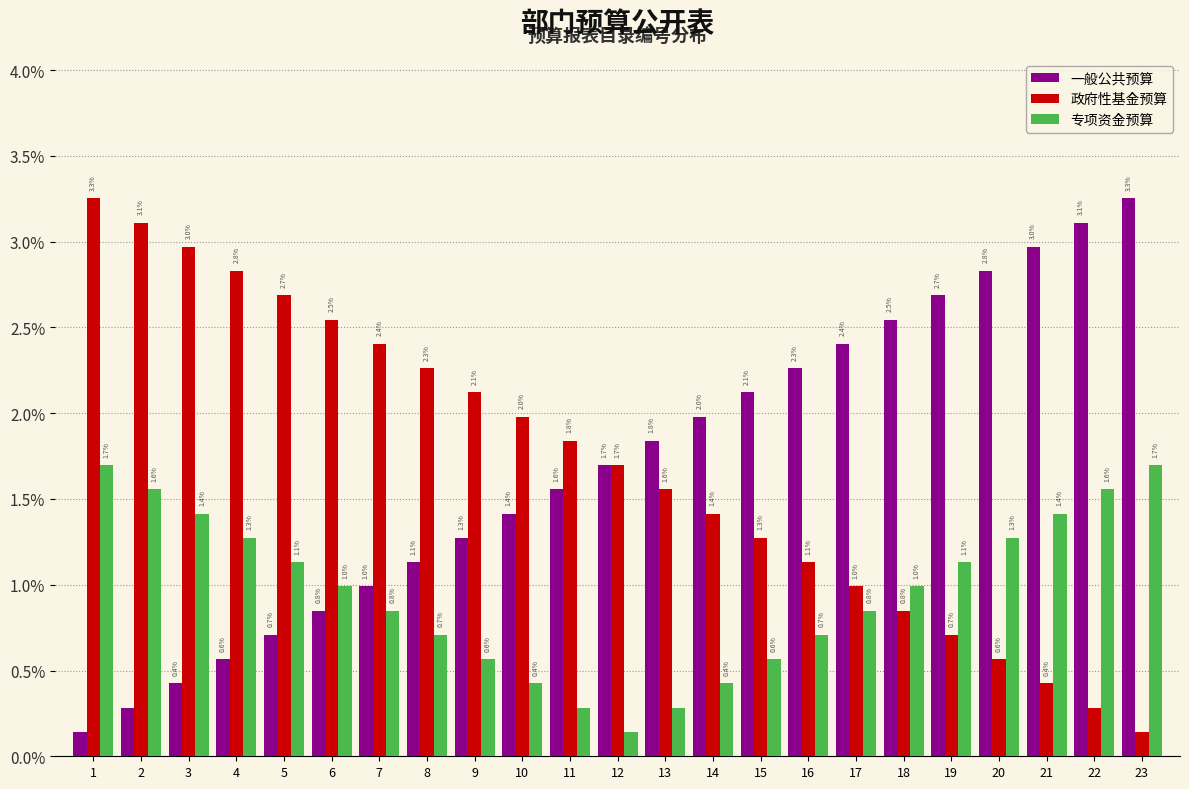

What is the average value of the 专项资金预算 series?

1.0